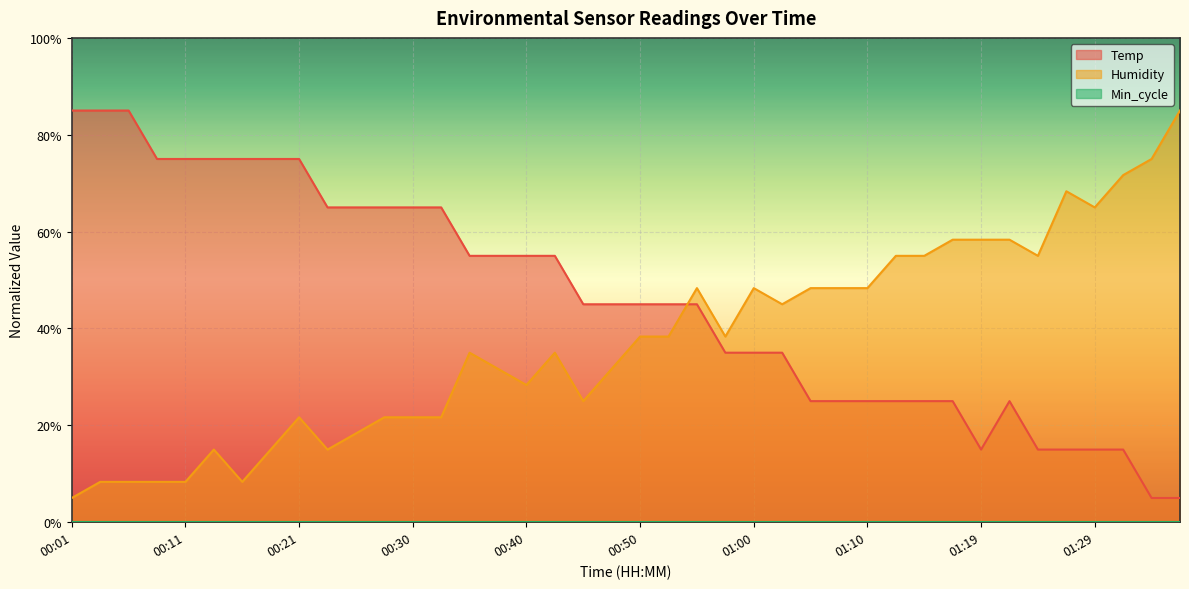

How many interior local peaks does the Temp series have?

1